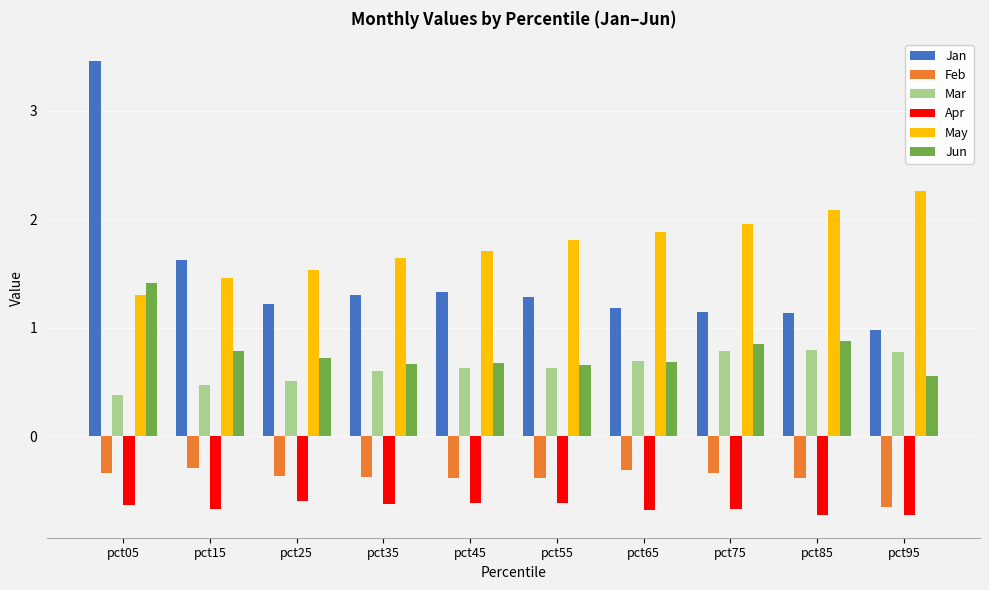

The value of Jan at pct95 is 1.7. True or false?

False